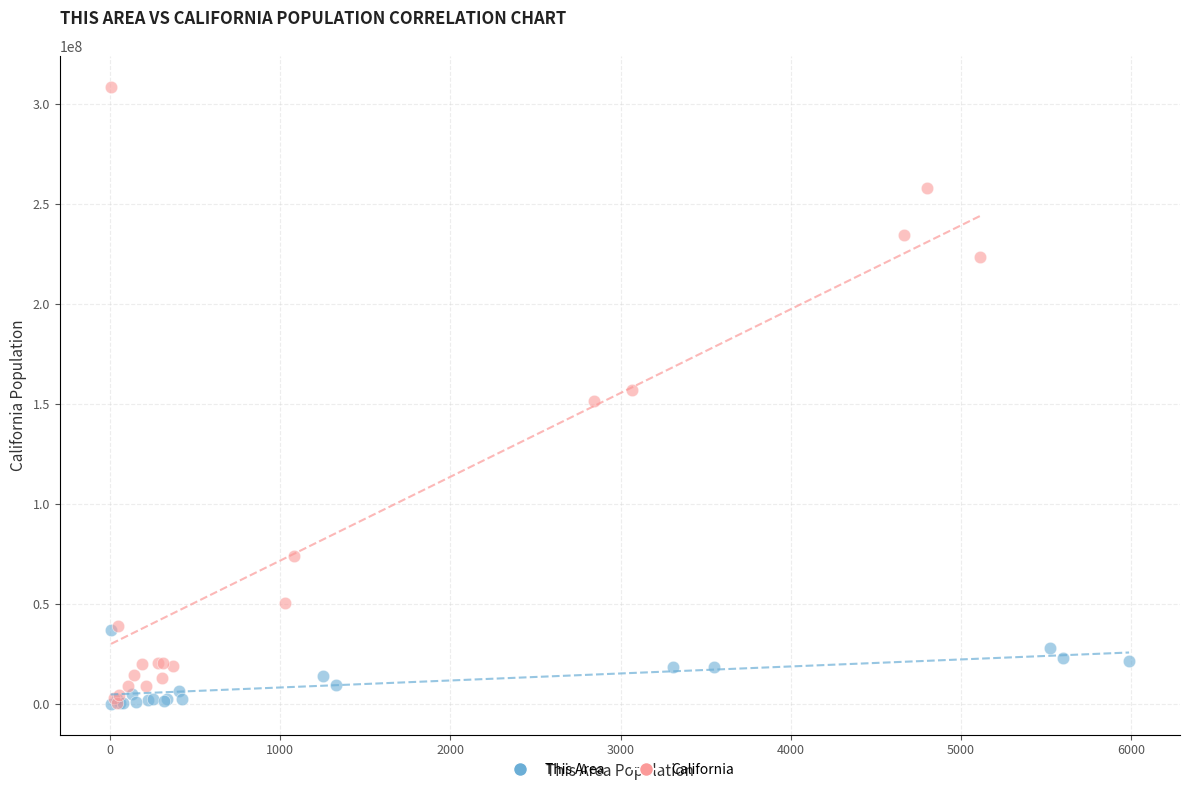

Which series has the widest spread of Y values?

California